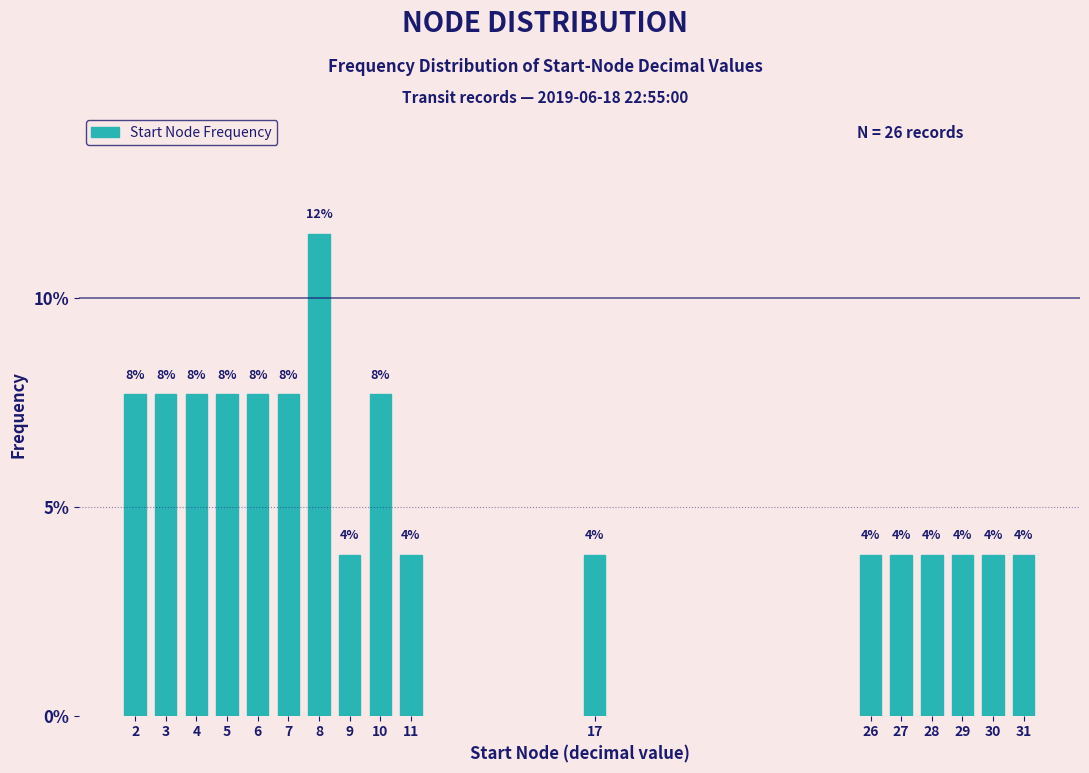

How many bars are there in total?

17